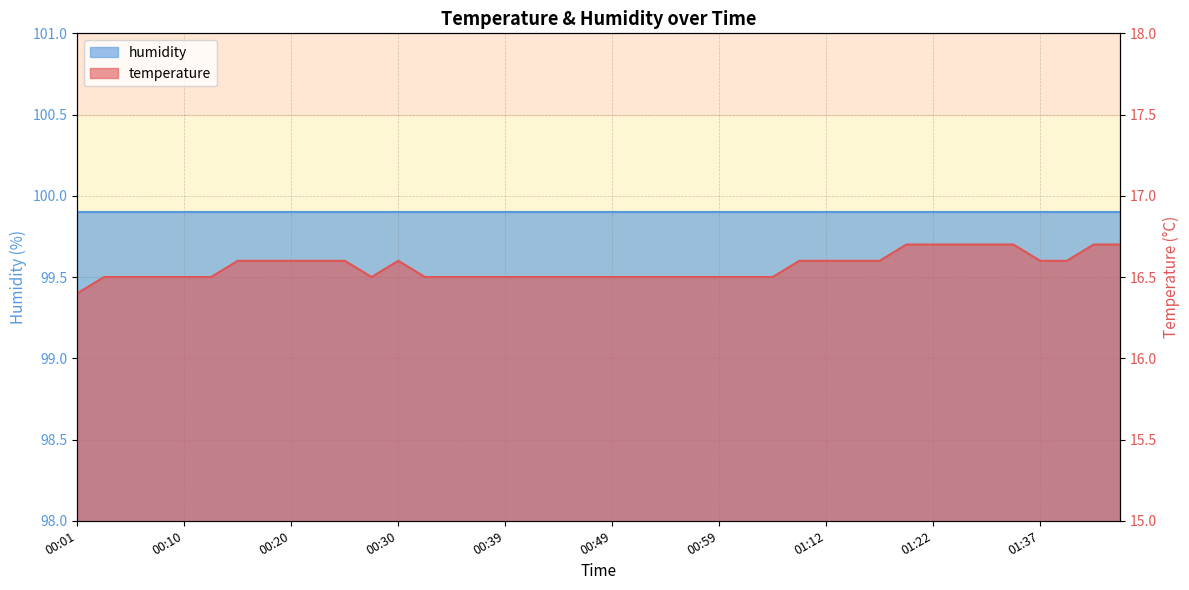

Reading right to left, what are all the values shown in this chart?

16.7	16.7	16.6	16.6	16.7	16.7	16.7	16.7	16.7	16.6	16.6	16.6	16.6	16.5	16.5	16.5	16.5	16.5	16.5	16.5	16.5	16.5	16.5	16.5	16.5	16.5	16.5	16.6	16.5	16.6	16.6	16.6	16.6	16.6	16.5	16.5	16.5	16.5	16.5	16.4